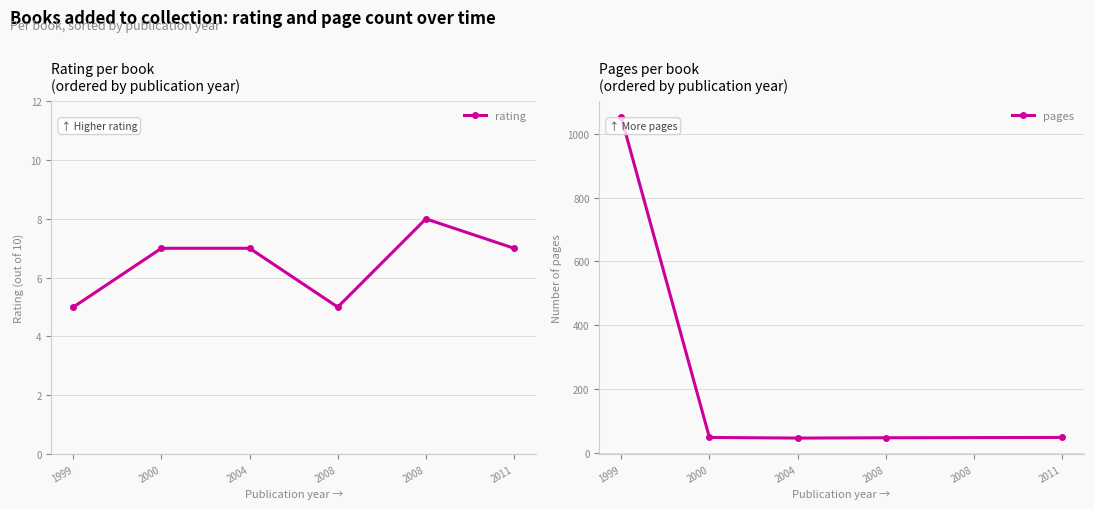

Does the chart have visible grid lines?

Yes